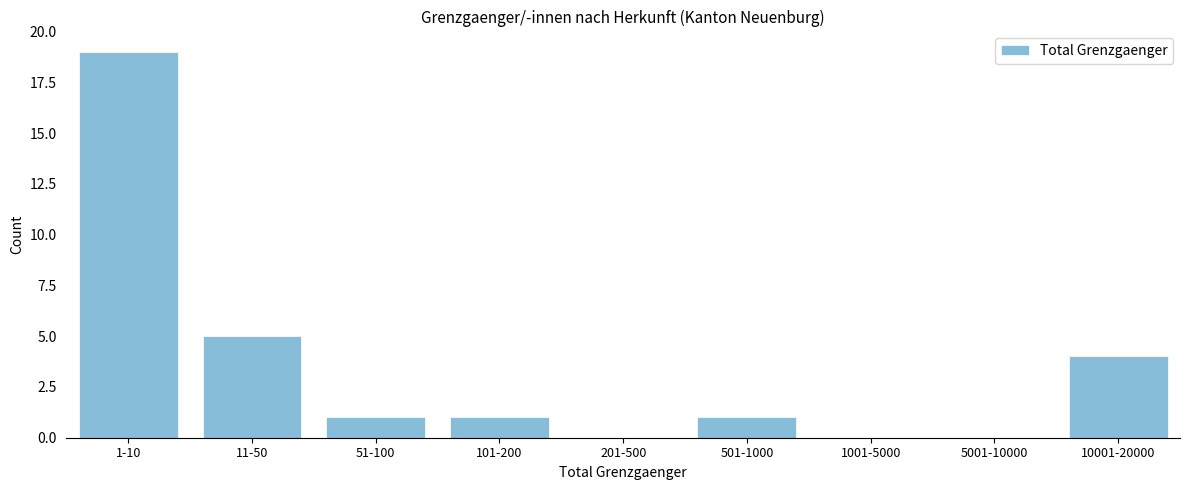

Reading left to right, extract all data points from this chart.

1-10=19	11-50=5	51-100=1	101-200=1	201-500=0	501-1000=1	1001-5000=0	5001-10000=0	10001-20000=4